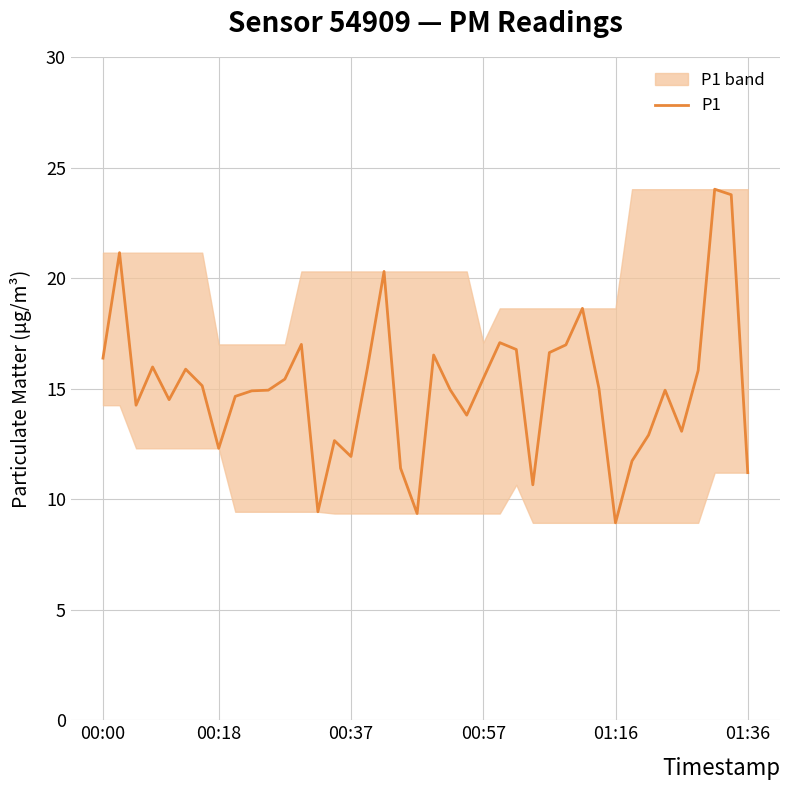

Reading left to right, extract all data points from this chart.

16.4	21.1	14.2	16.0	14.5	15.9	15.1	12.3	14.7	14.9	14.9	15.4	17.0	9.4	12.7	11.9	15.9	20.3	11.4	9.3	16.5	14.9	13.8	15.4	17.1	16.8	10.7	16.6	17.0	18.6	15.0	8.9	11.7	12.9	14.9	13.1	15.8	24.0	23.8	11.2